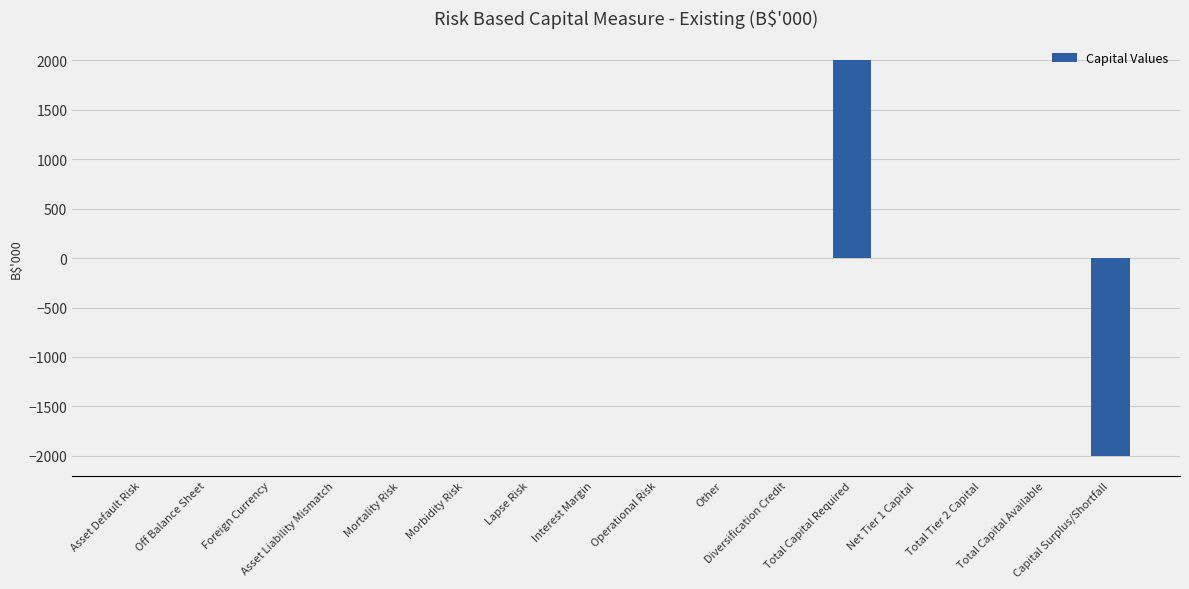

How many distinct data groups are displayed?

1